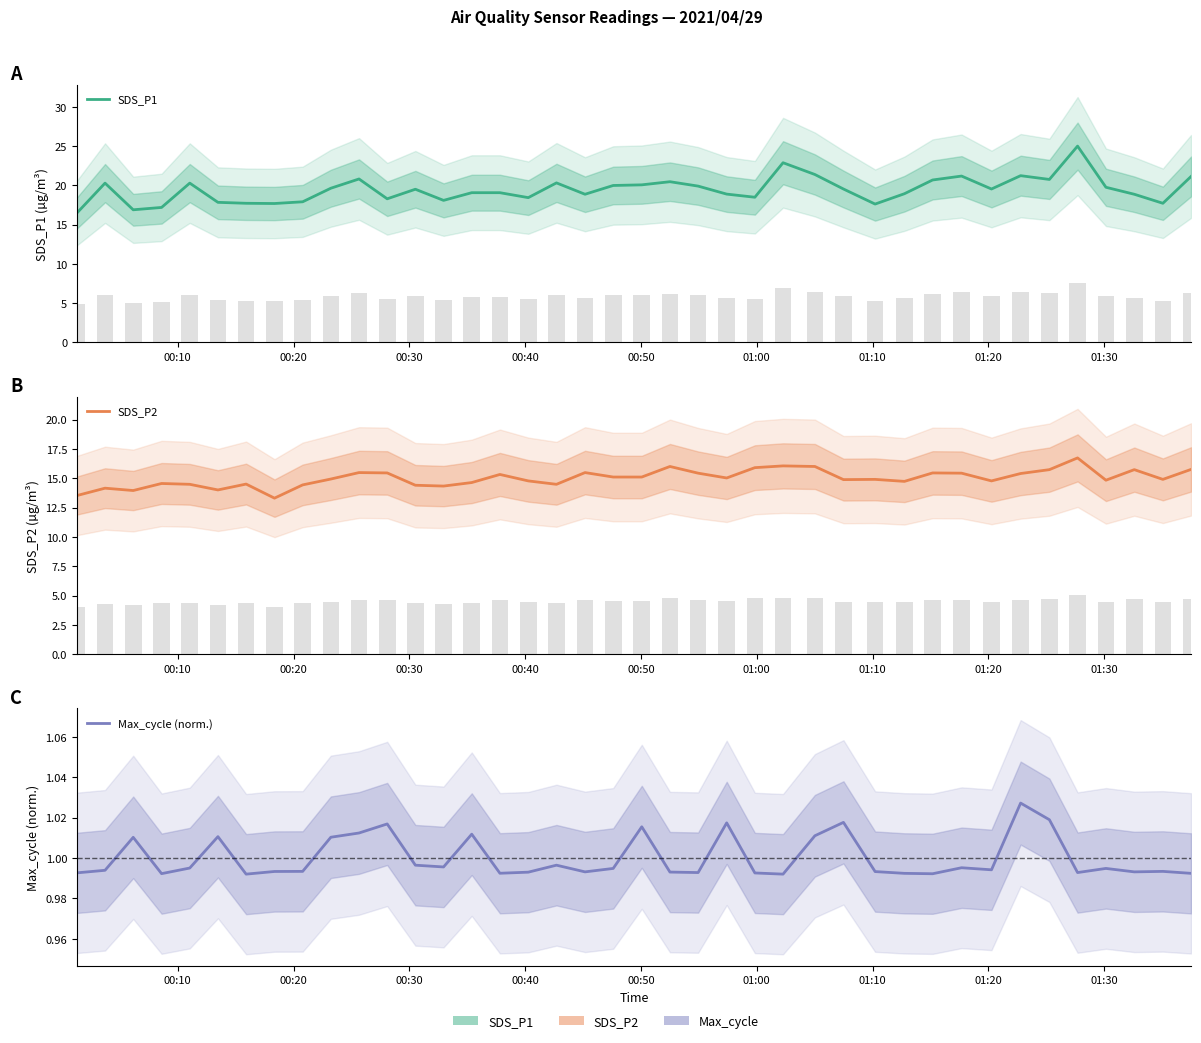

List the series in order of their overall mean, lowest first.

Max_cycle (norm.), SDS_P2, SDS_P1